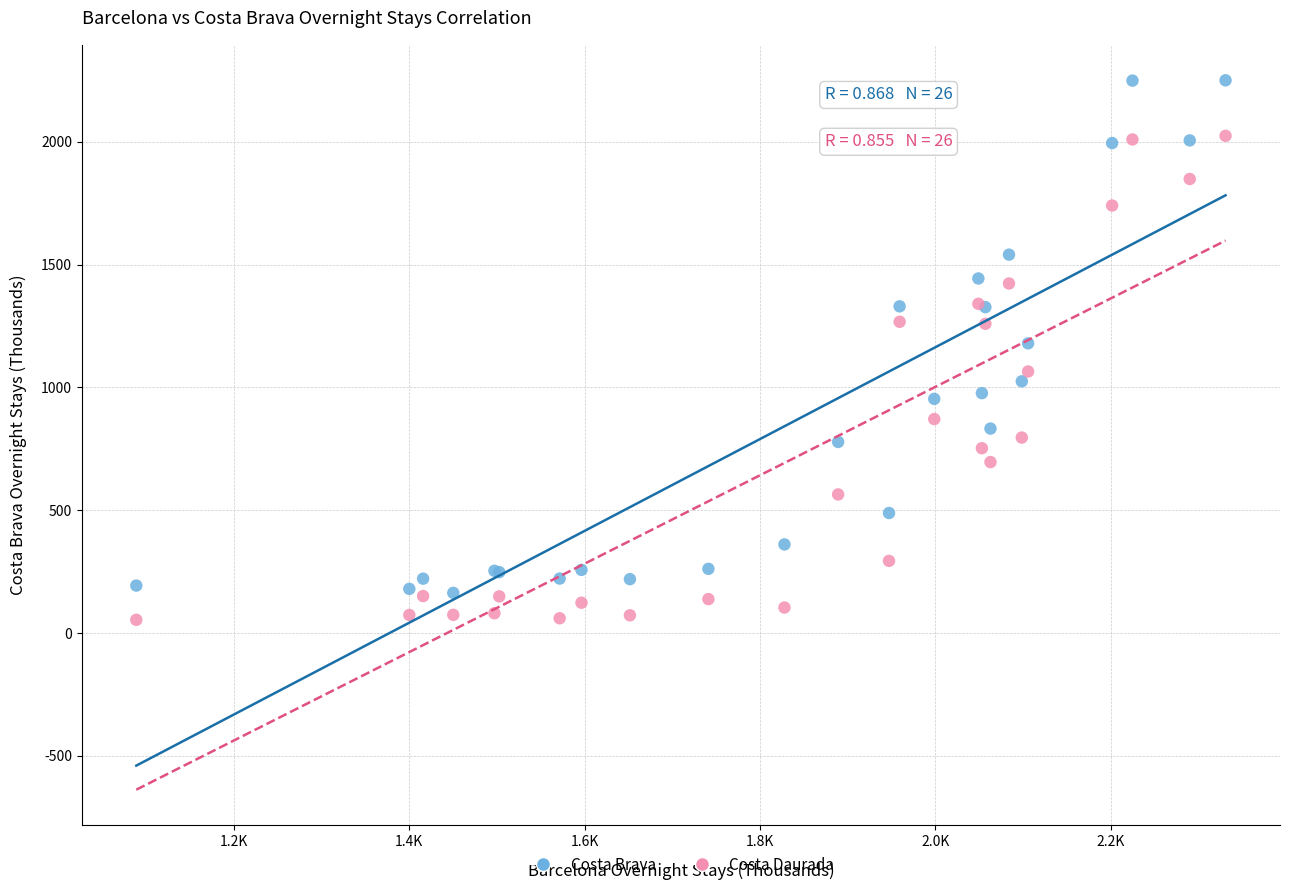

Which series contains the highest Y value?

Costa Brava